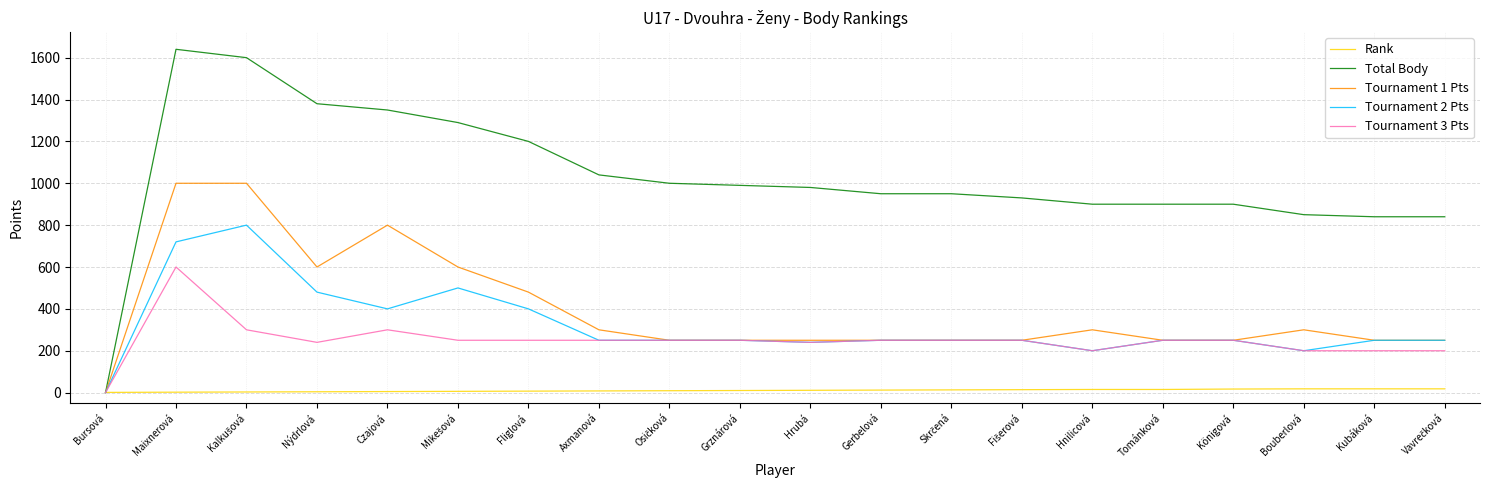

Is it true that Tournament 3 Pts equals 600 at Maixnerová?

True